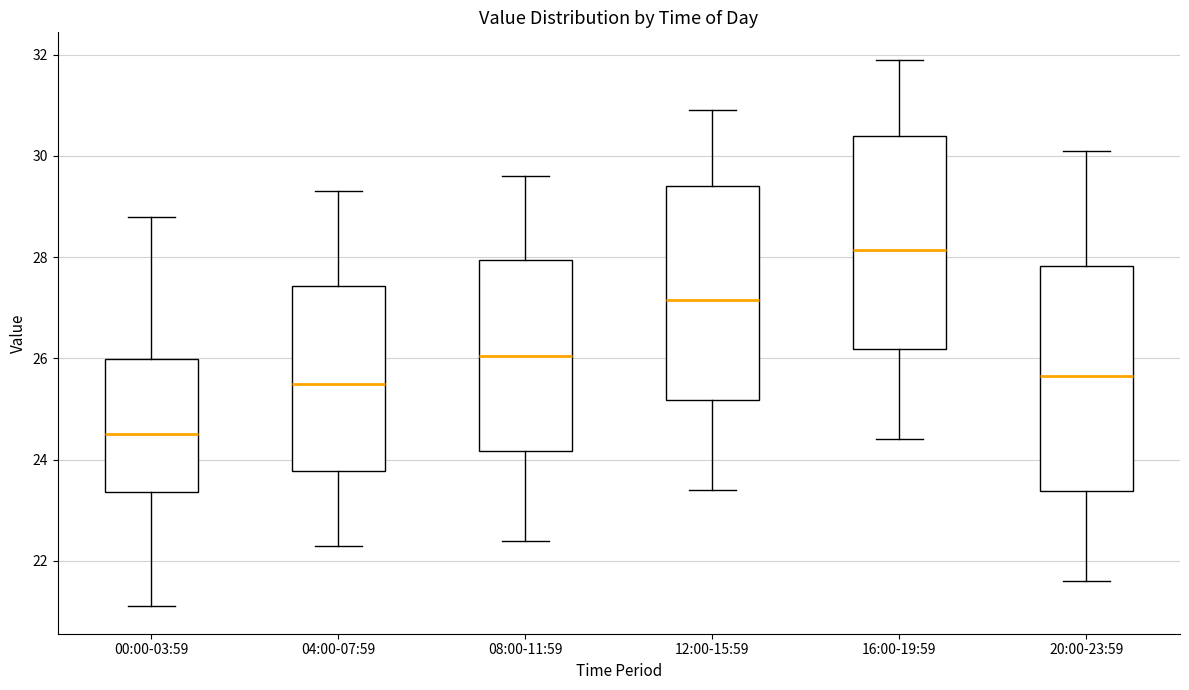

Which box's median line is the lowest?

00:00-03:59